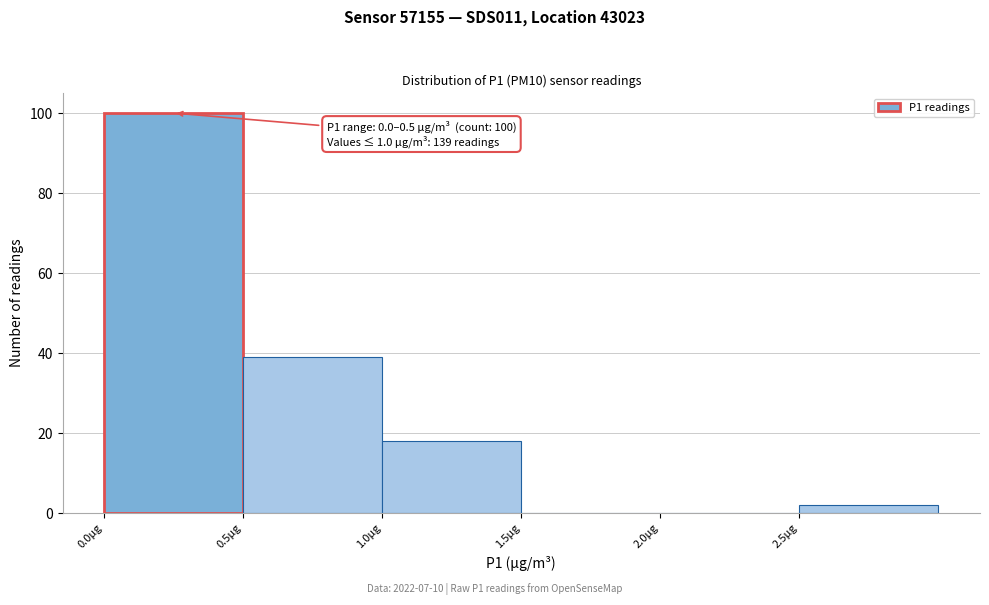

Over which range of the x-axis is the bar tallest?

0.0 to 0.5